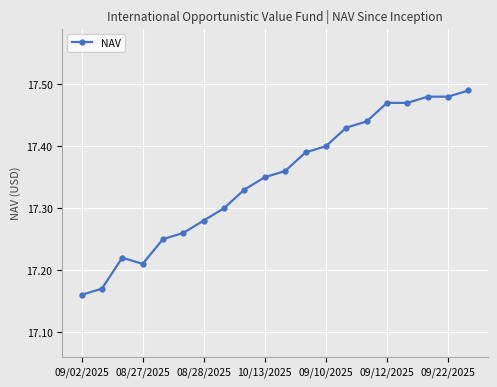

How many values are between 17 and 18?

20